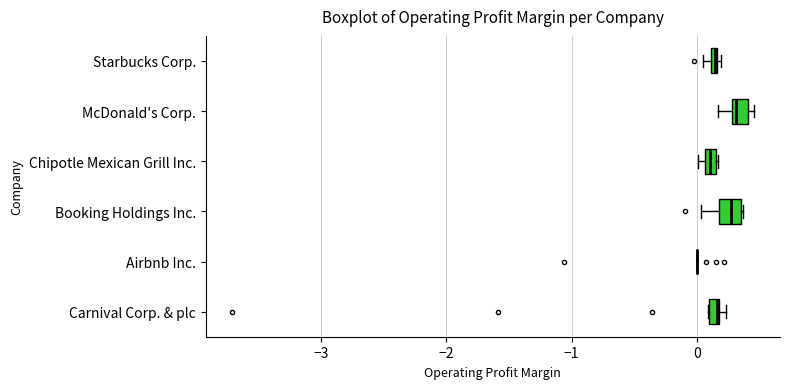

Where is the left edge of the box for Starbucks Corp. on the x-axis? The values are not printed on the chart, so give them approximately, as read against the axis.

0.1